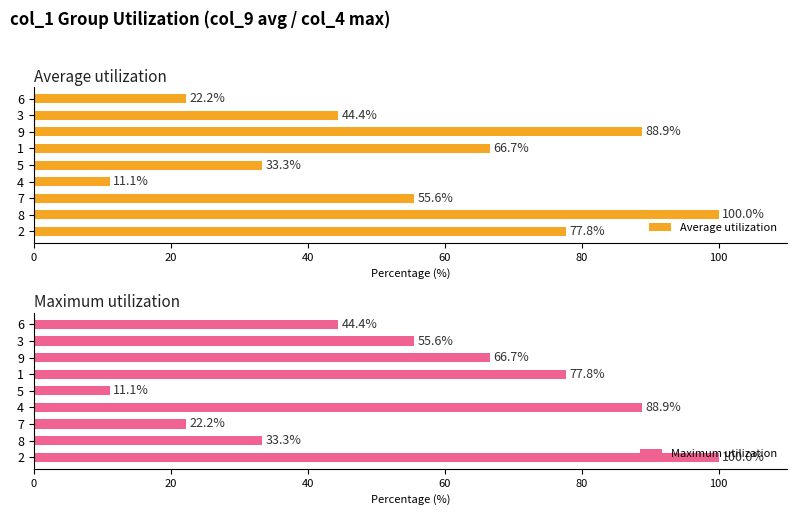

The value of Average utilization at 8 is 156.1. True or false?

False